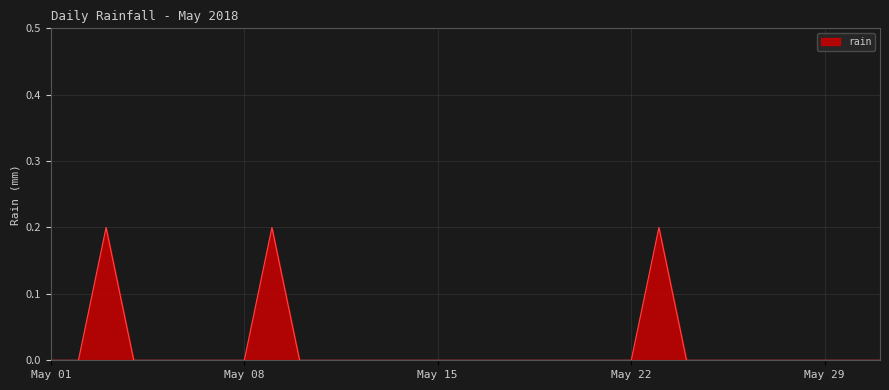

Does the chart have visible grid lines?

Yes